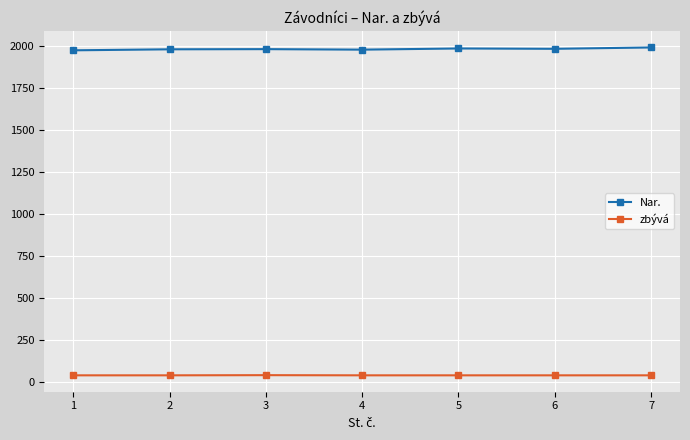

Rank the series by their maximum value, from highest to lowest.

Nar., zbývá